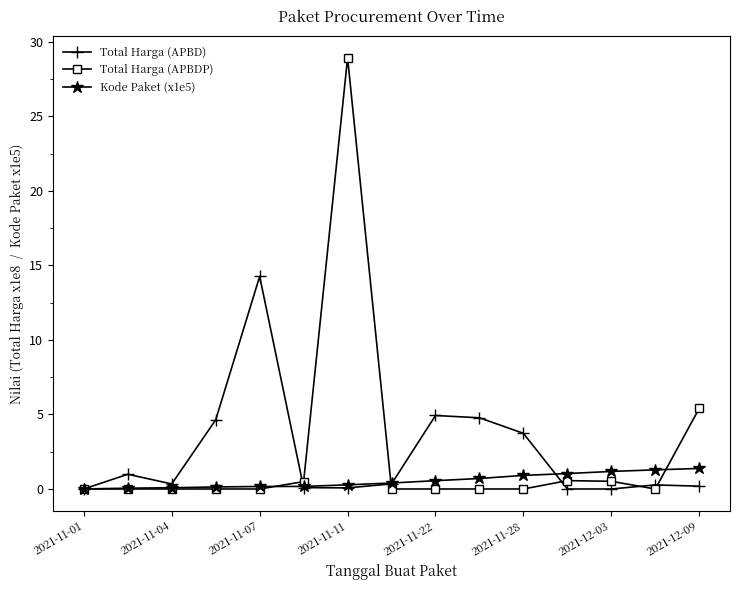

What is the value of the Total Harga (APBD) point at the 11th from the left?

3.7